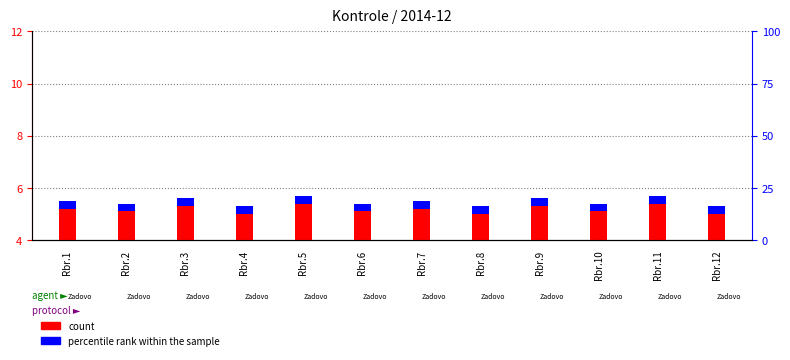

Which series has the largest total across all categories?

count